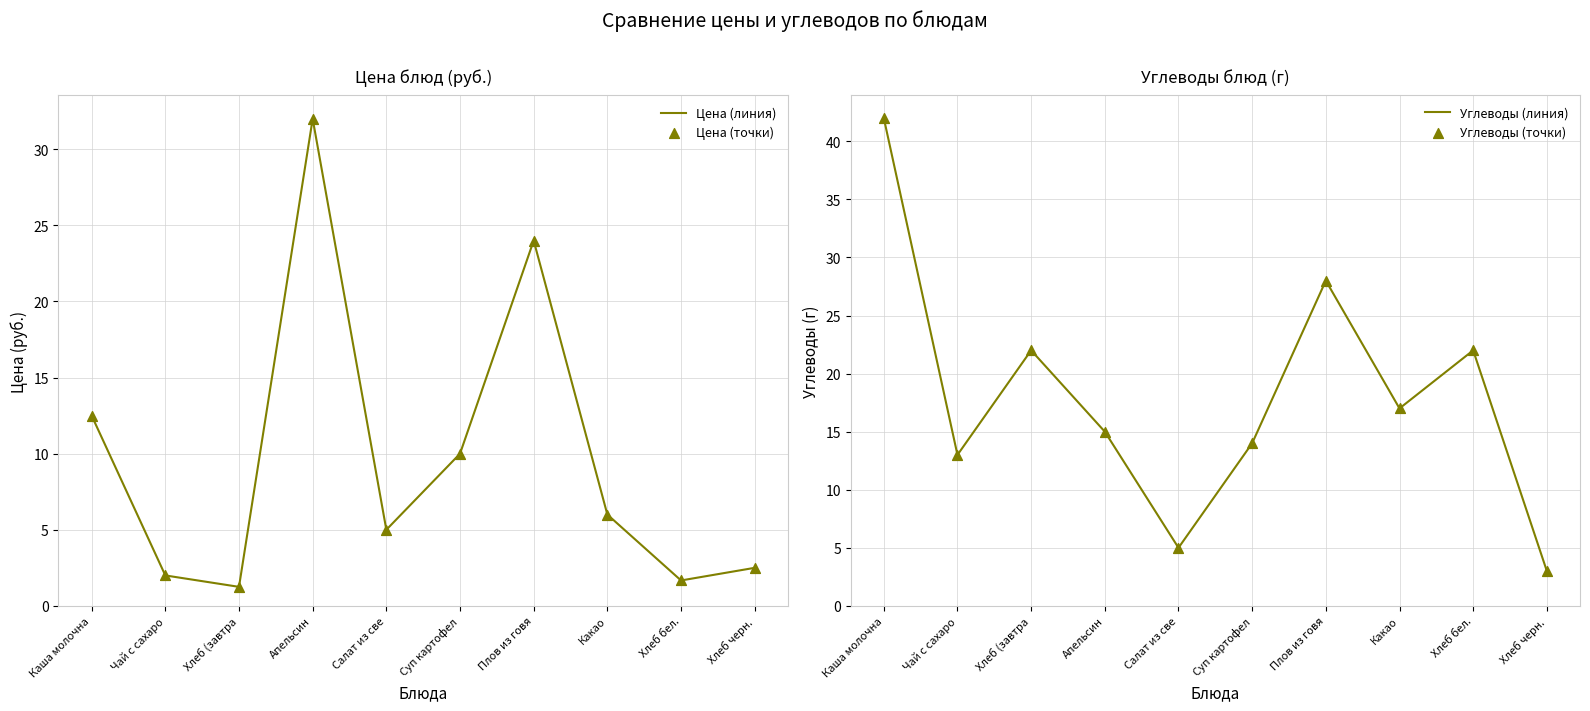

What are all the series names shown in the legend?

Цена (линия), Цена (точки), Углеводы (линия), Углеводы (точки)